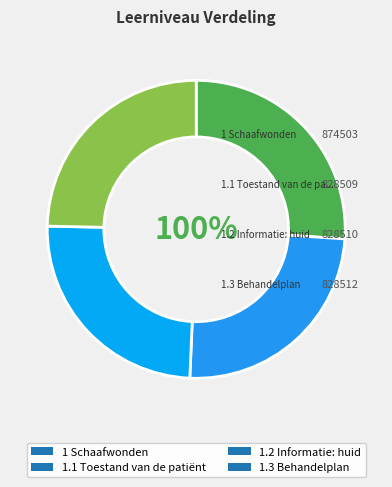

The 1 Schaafwonden slice represents 26% of the pie. True or false?

True